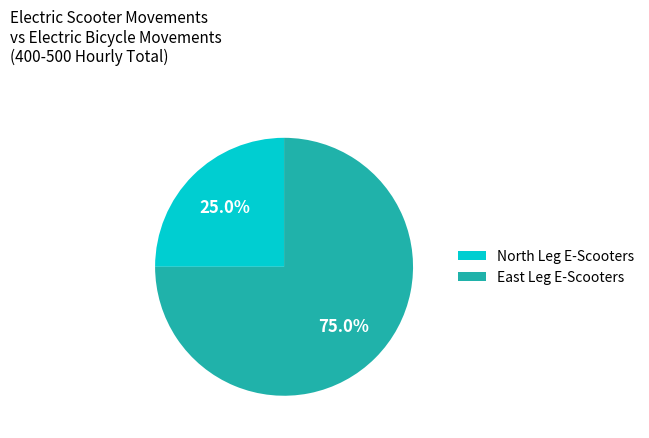

Count the number of slices in the pie.

2